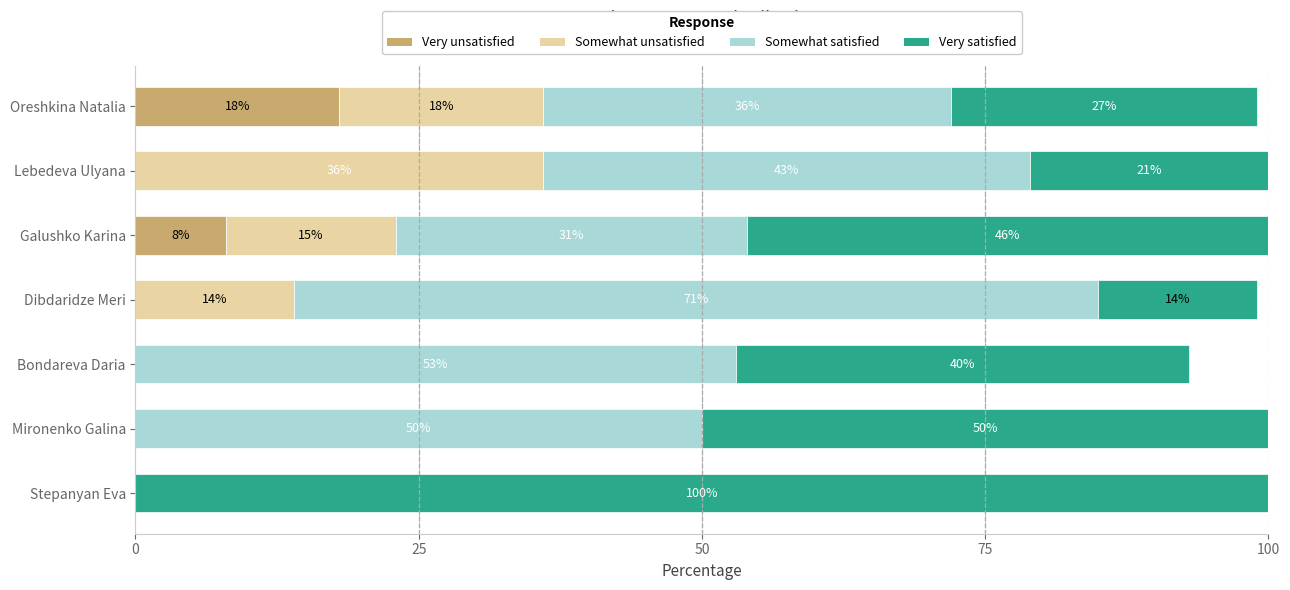

True or false: Very unsatisfied has a value of 4 at Oreshkina Natalia.

False